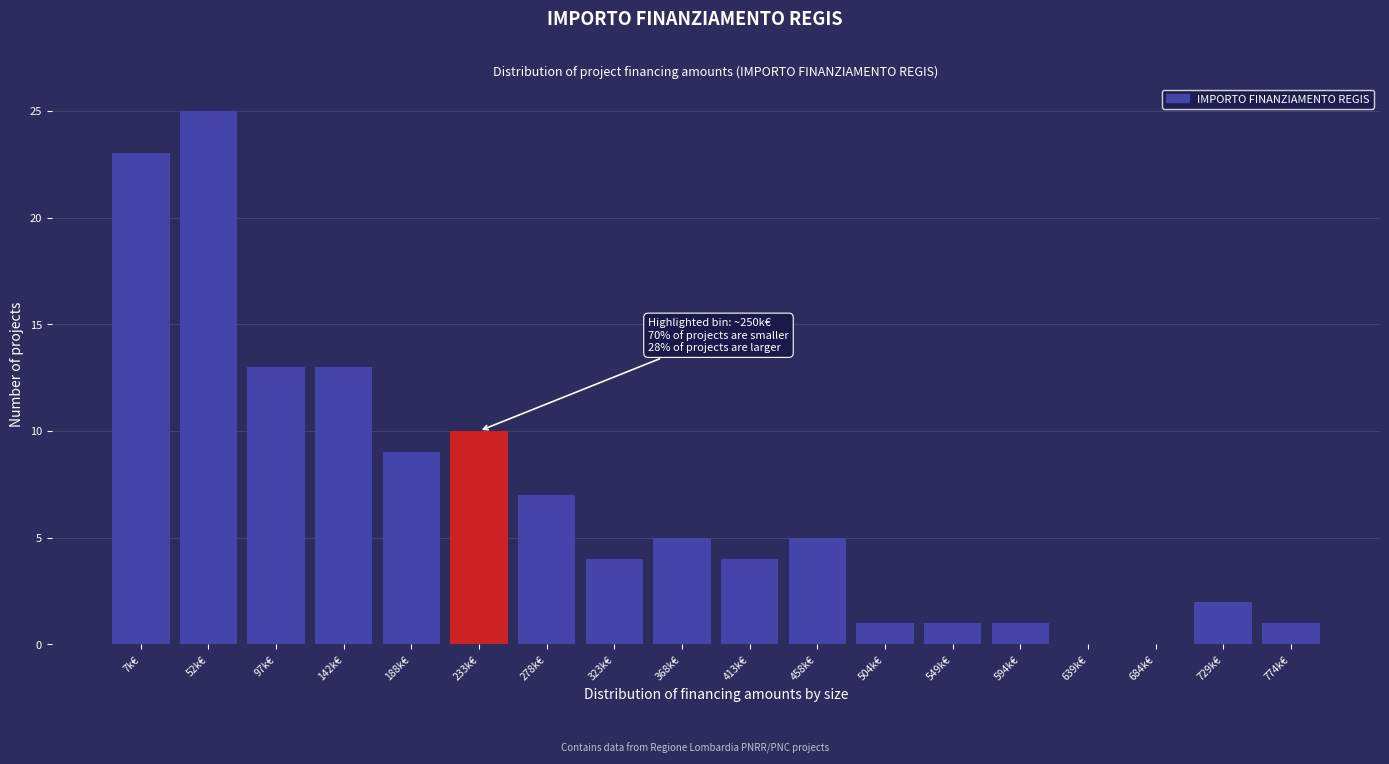

Reading right to left, extract all data points from this chart.

774k€=1	729k€=2	684k€=0	639k€=0	594k€=1	549k€=1	504k€=1	458k€=5	413k€=4	368k€=5	323k€=4	278k€=7	233k€=10	188k€=9	142k€=13	97k€=13	52k€=25	7k€=23